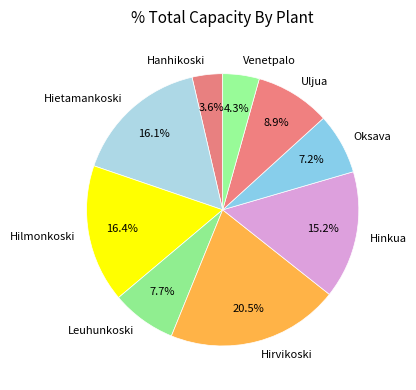

What portion of the pie excludes Venetpalo?

95.7%